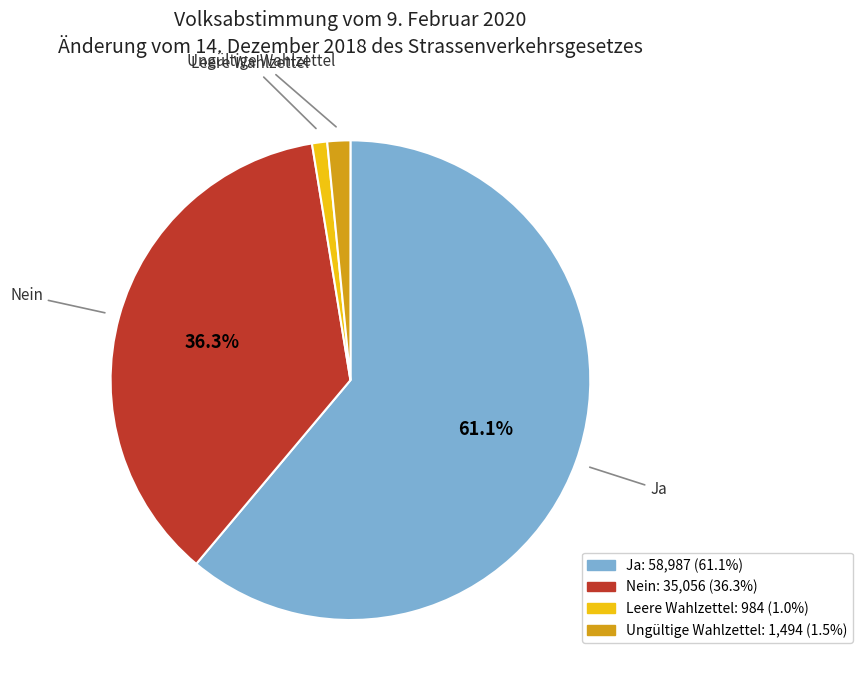

Which category has the biggest portion of the pie?

Ja